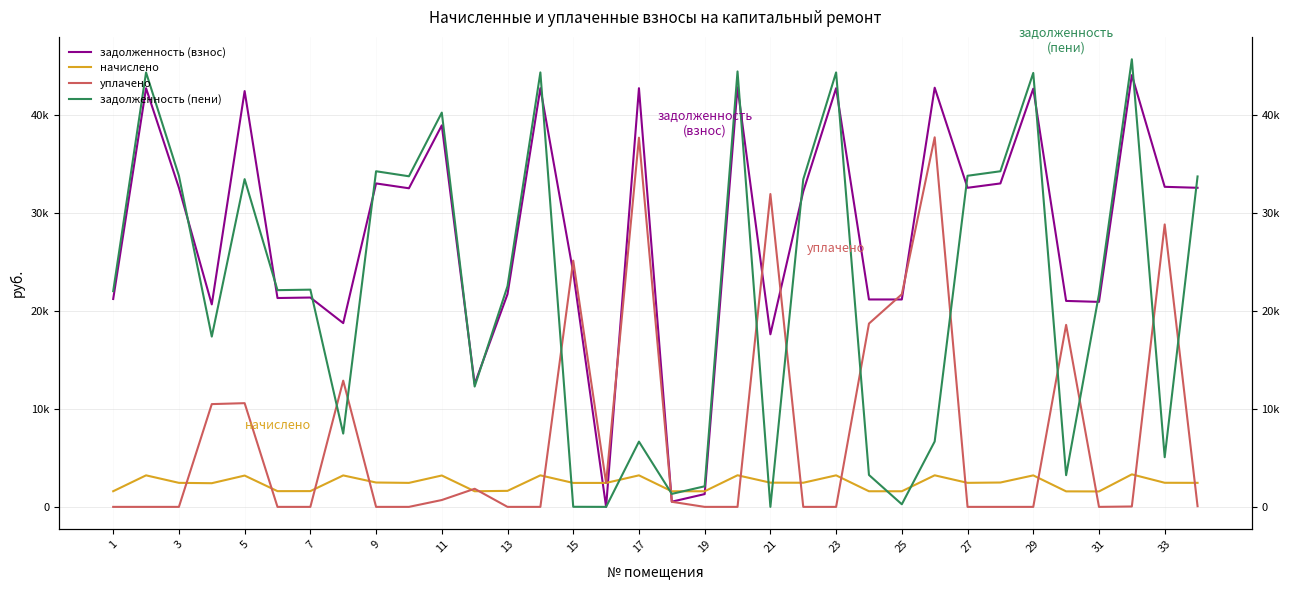

How many lines are shown in the chart?

4